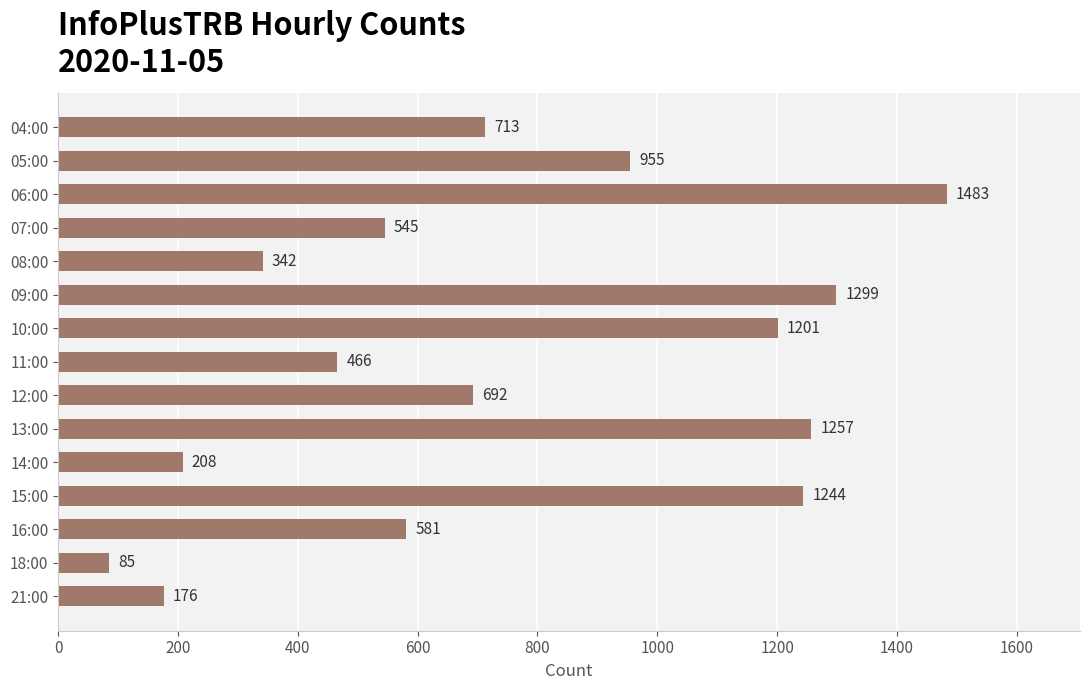

What is the change in value from 06:00 to 21:00?

-1307